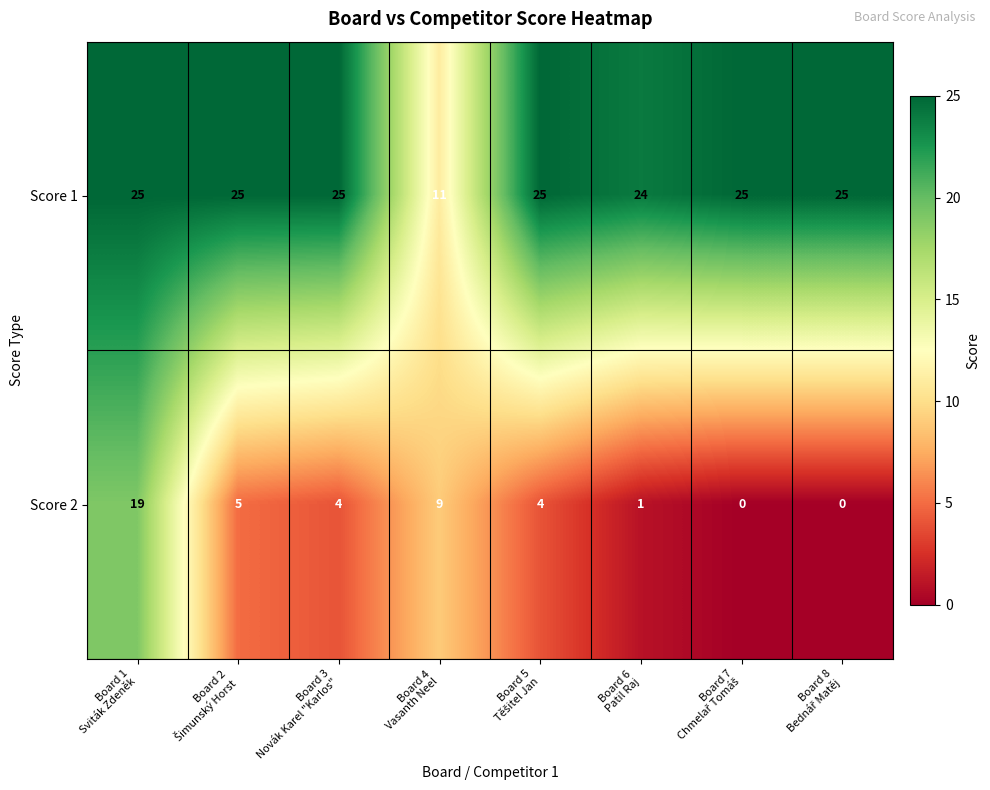

Count the number of data series in this chart.

2